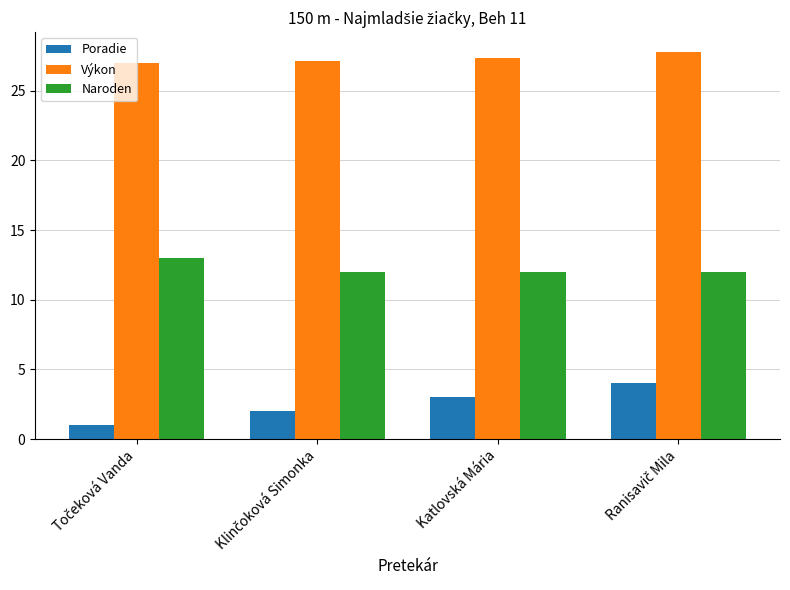

Reading left to right, what are all the values shown in this chart?

Poradie: 1.0	2.0	3.0	4.0
Výkon: 27.0	27.2	27.3	27.8
Naroden: 13.0	12.0	12.0	12.0